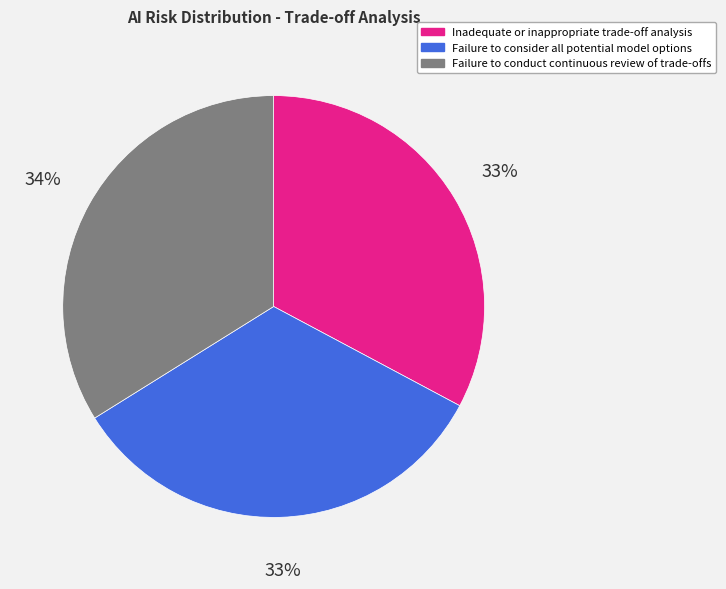

To the nearest percent, what is the difference between the Failure to conduct continuous review of trade-offs and Failure to consider all potential model options slice percentages?

1%